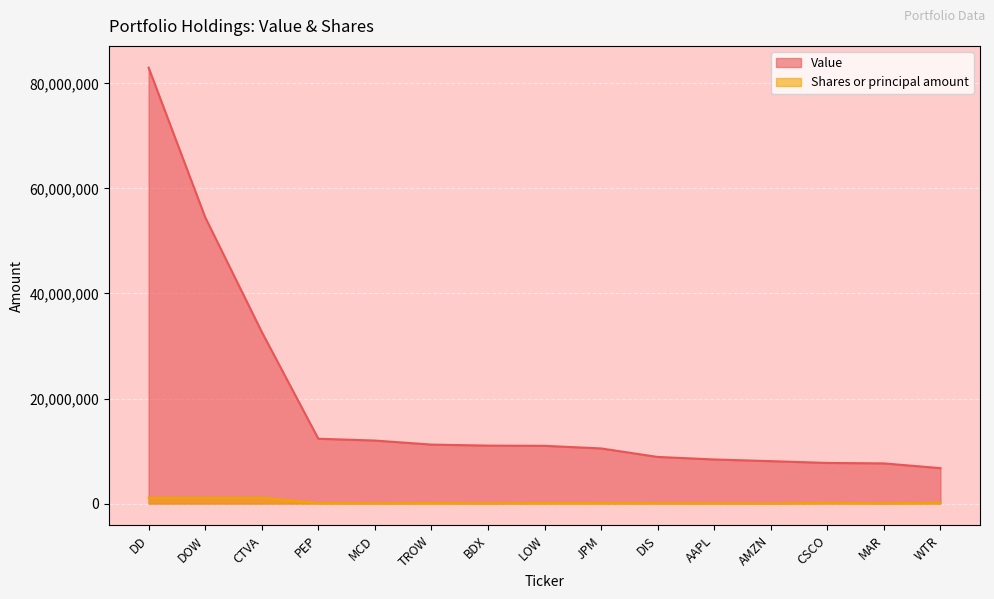

At which category is the sum across all series the highest?

DD